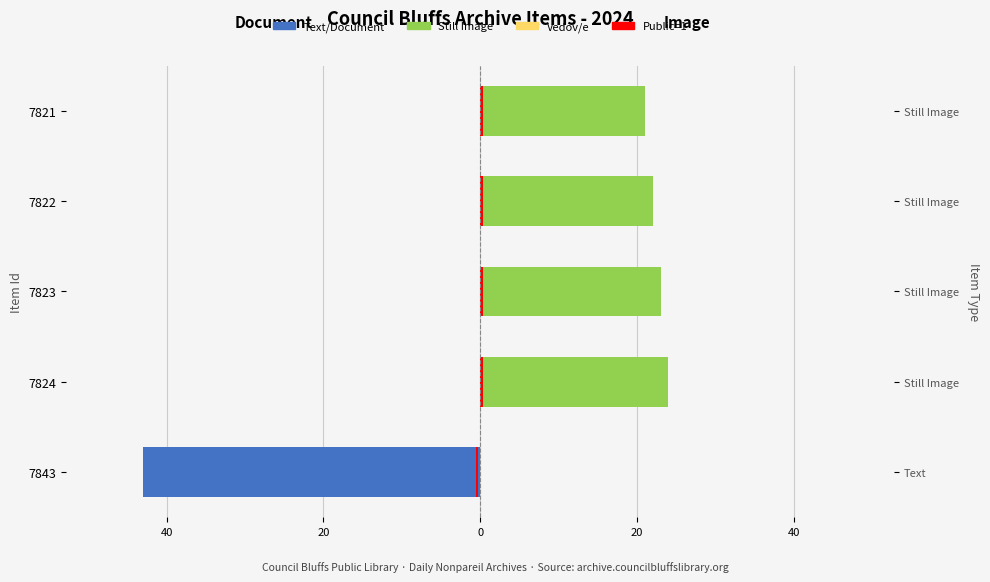

What is the sum of all Text/Document values?

-43